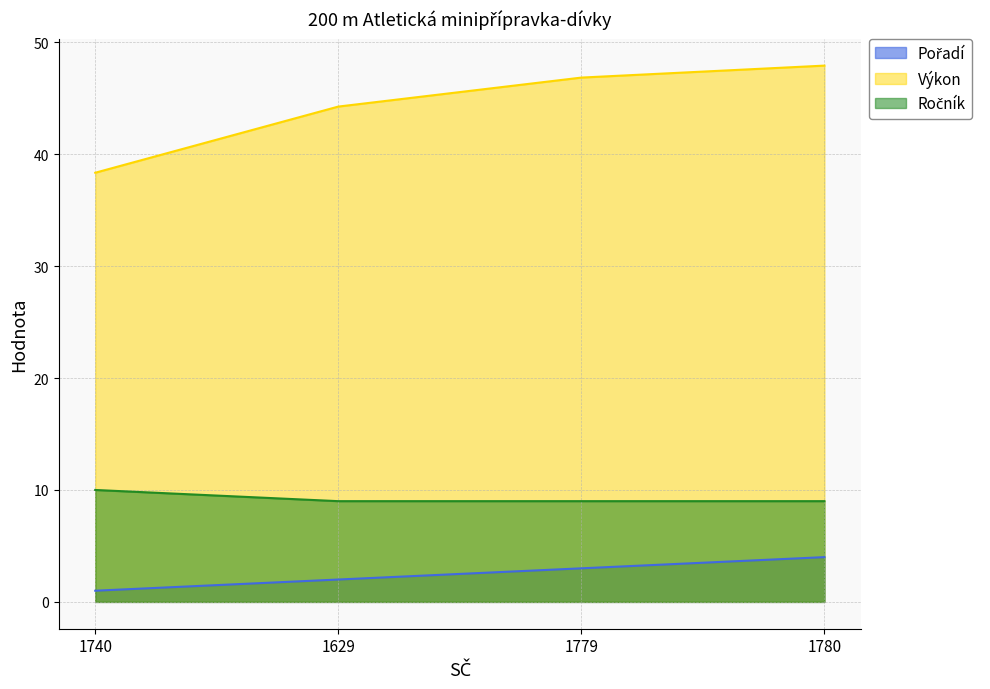

Is the value of Ročník at 1629 greater than the value of Výkon at 1740?

No